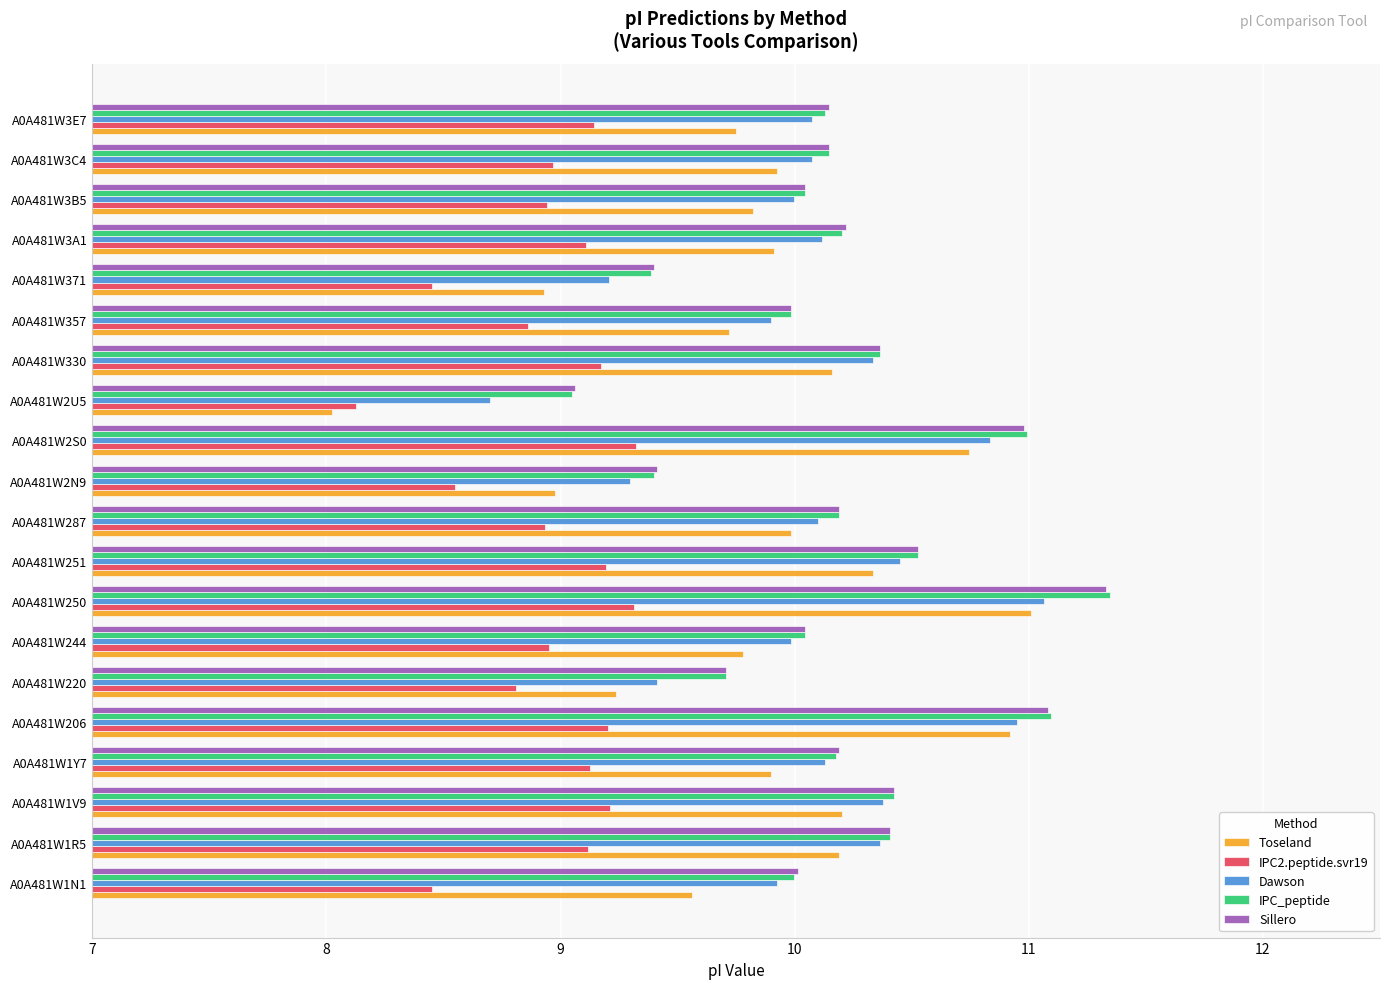

Which category has the highest value across all series?

A0A481W250